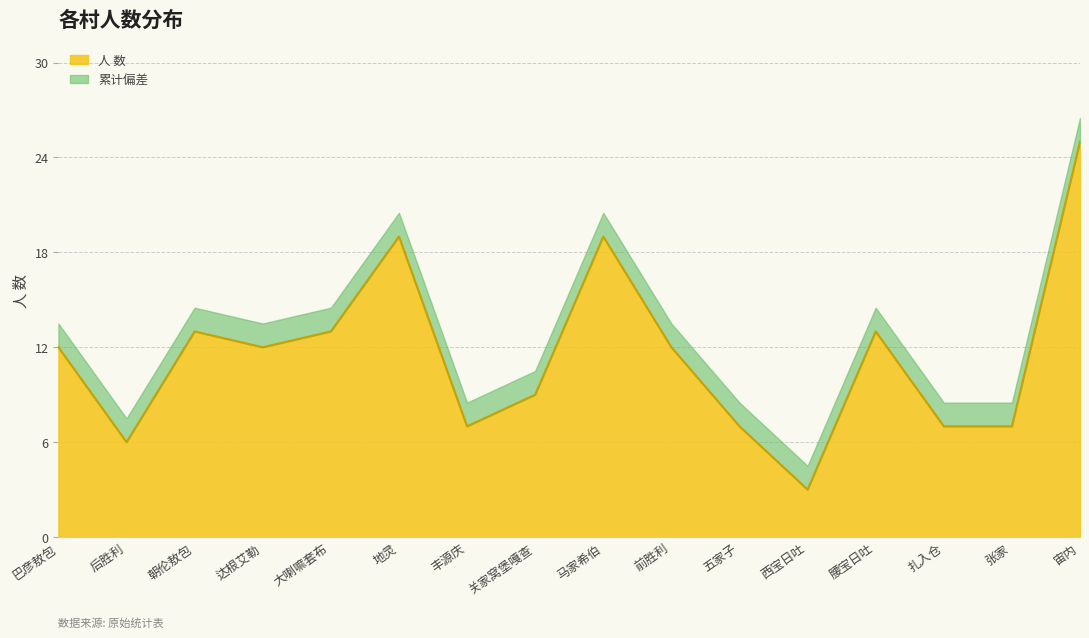

What is the average value?

12